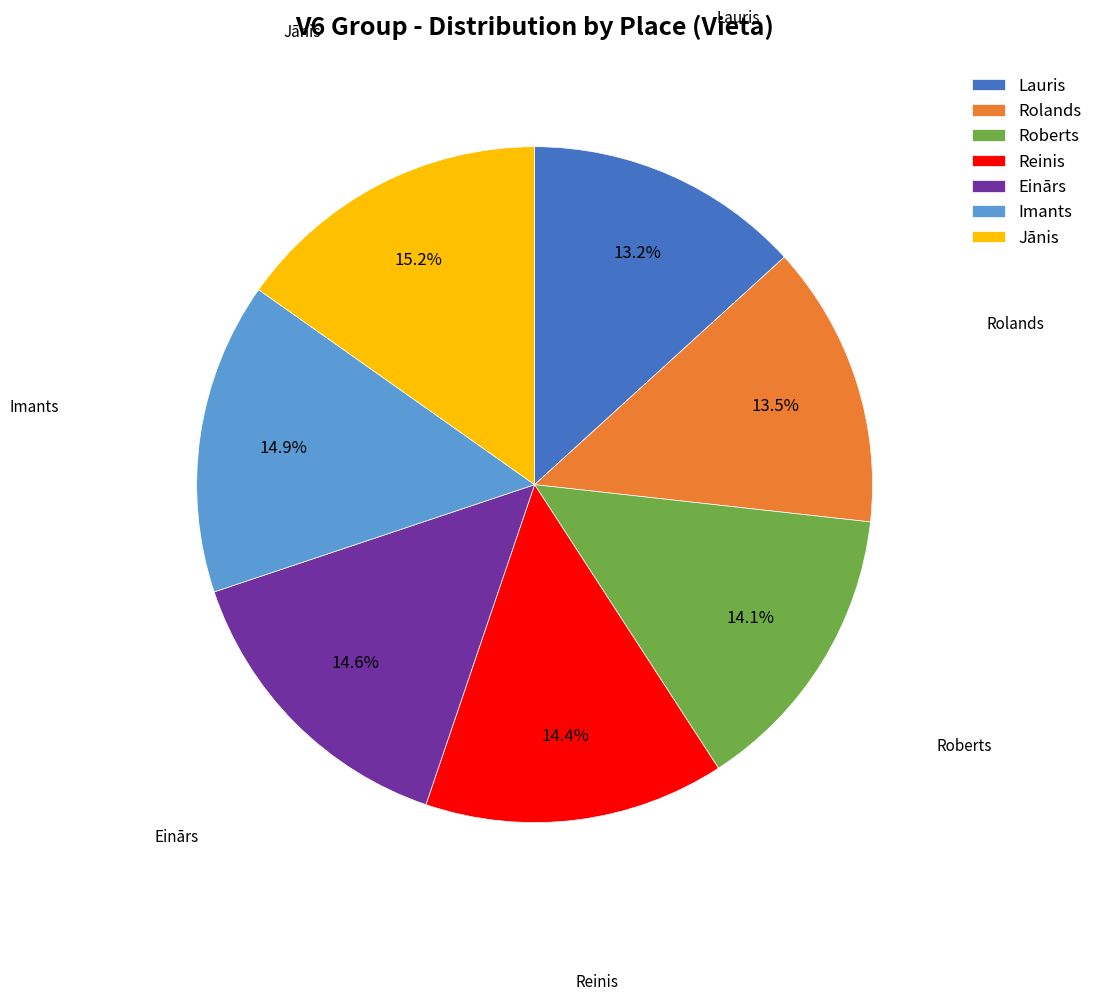

What percentage is NOT represented by Jānis?

84.8%